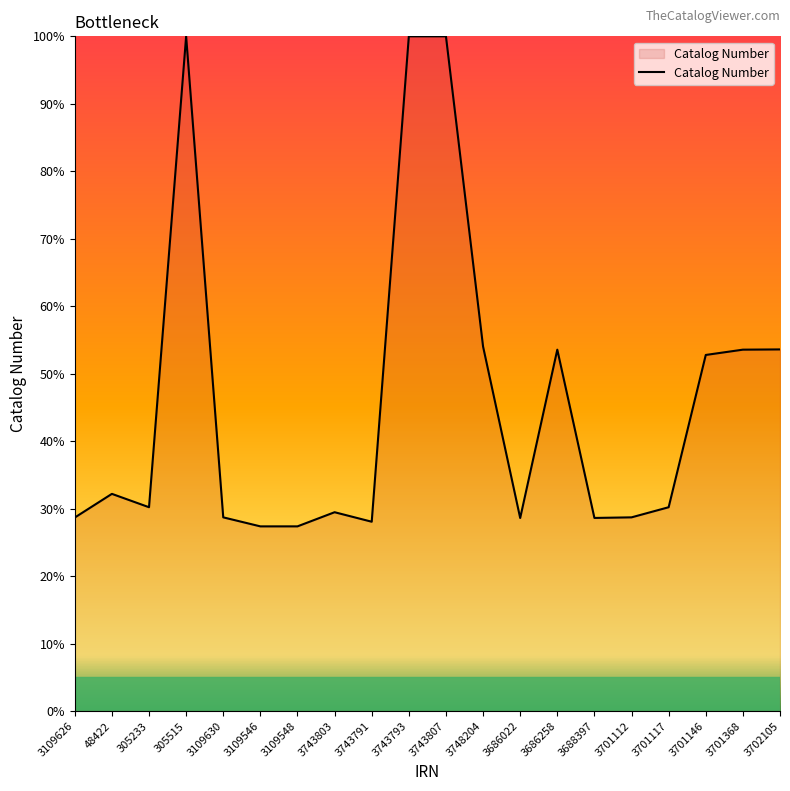

What is the change in value from 3748204 to 3701117?

-23.8